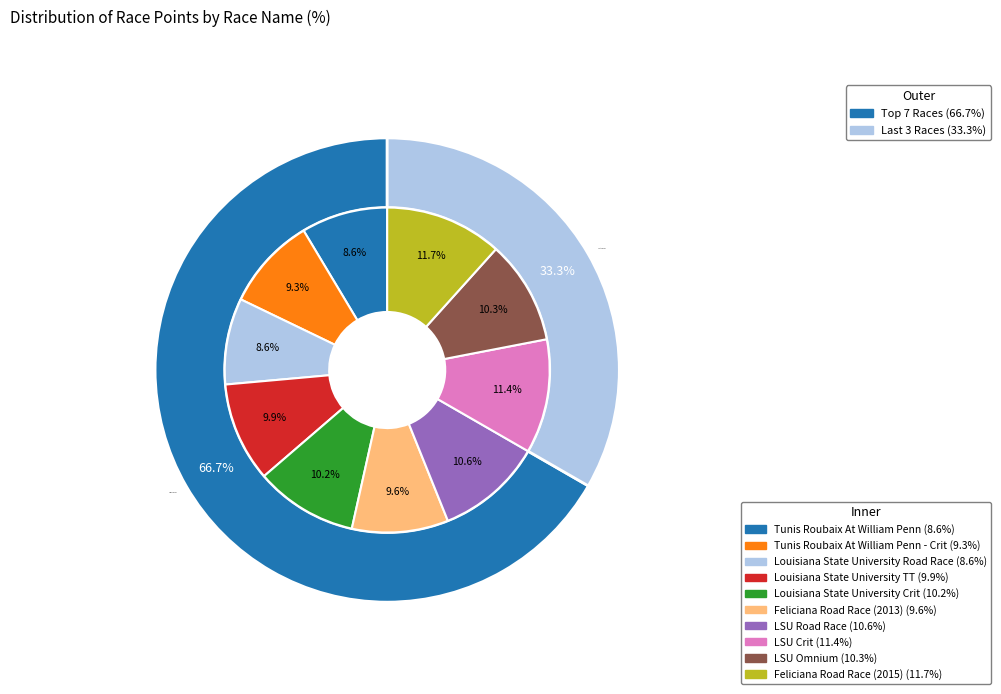

What is the change in value from LSU Omnium to Feliciana Road Race (2015)?

+75.4